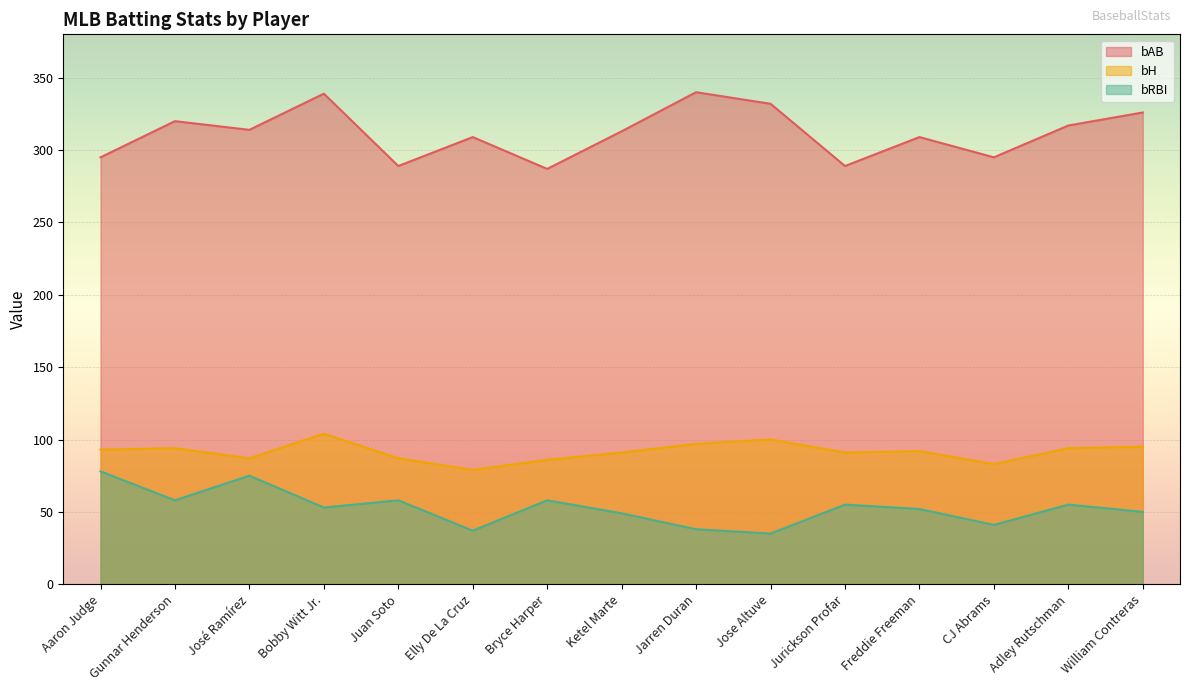

Count the number of data series in this chart.

3